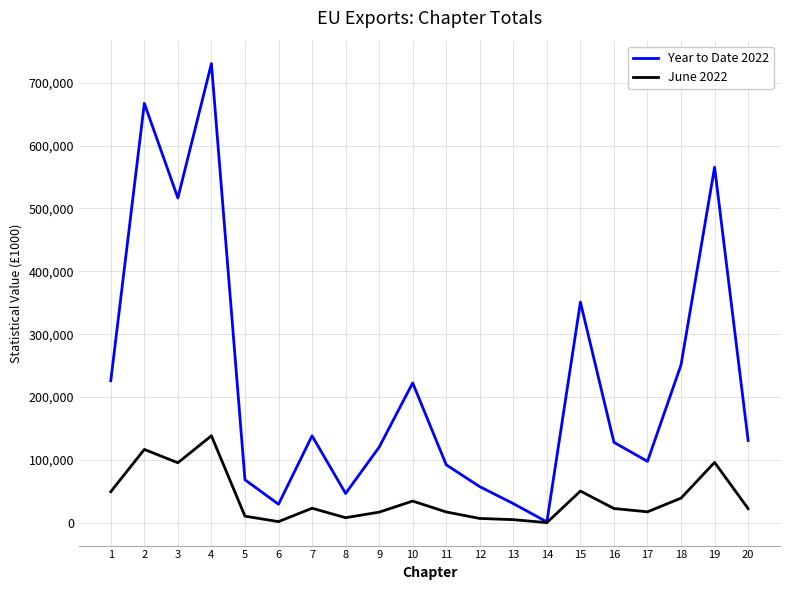

The June 2022 series shows 237053 at 4. True or false?

False